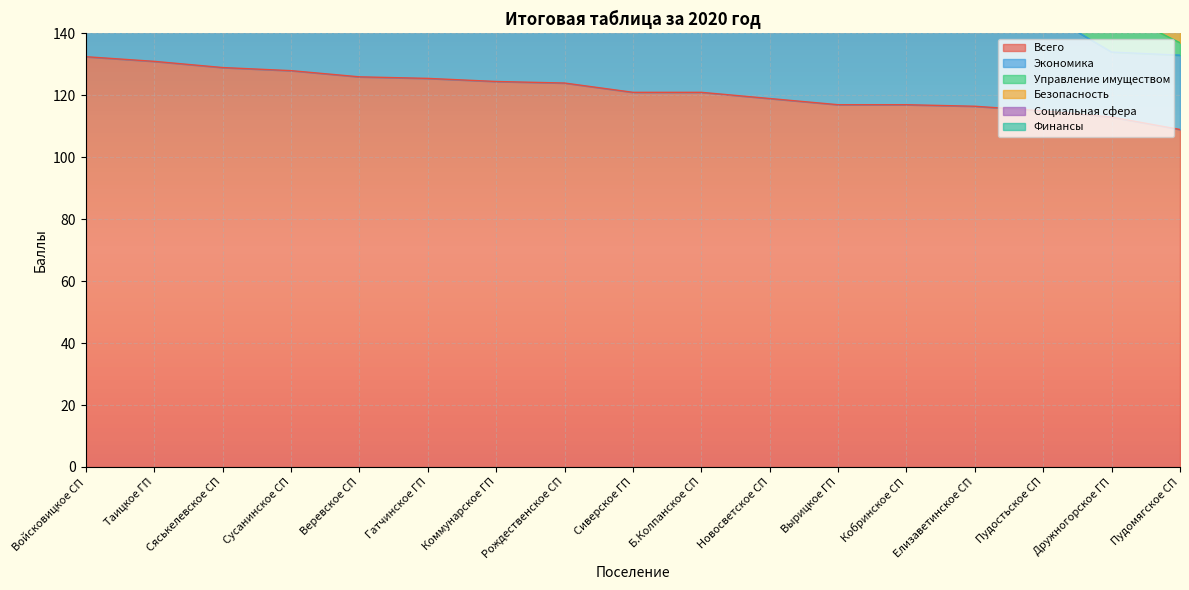

List the series in order of their peak value, highest first.

Всего, Финансы, Экономика, Управление имуществом, Безопасность, Социальная сфера